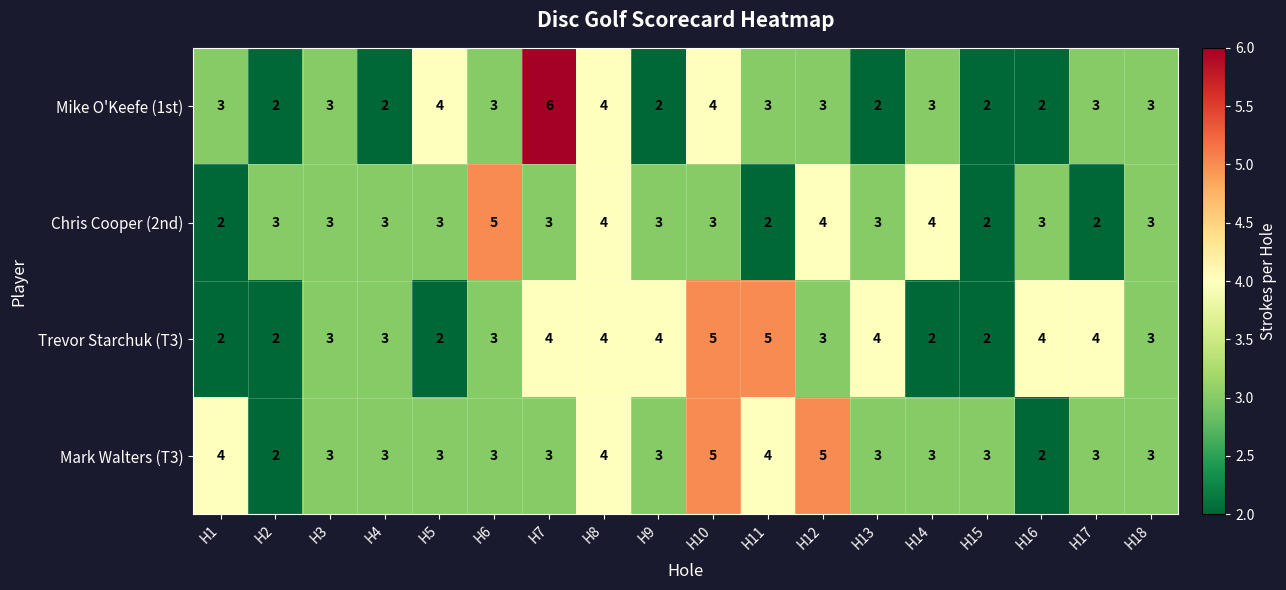

Is the value of Trevor Starchuk (T3) at H13 greater than the value of Chris Cooper (2nd) at H17?

Yes